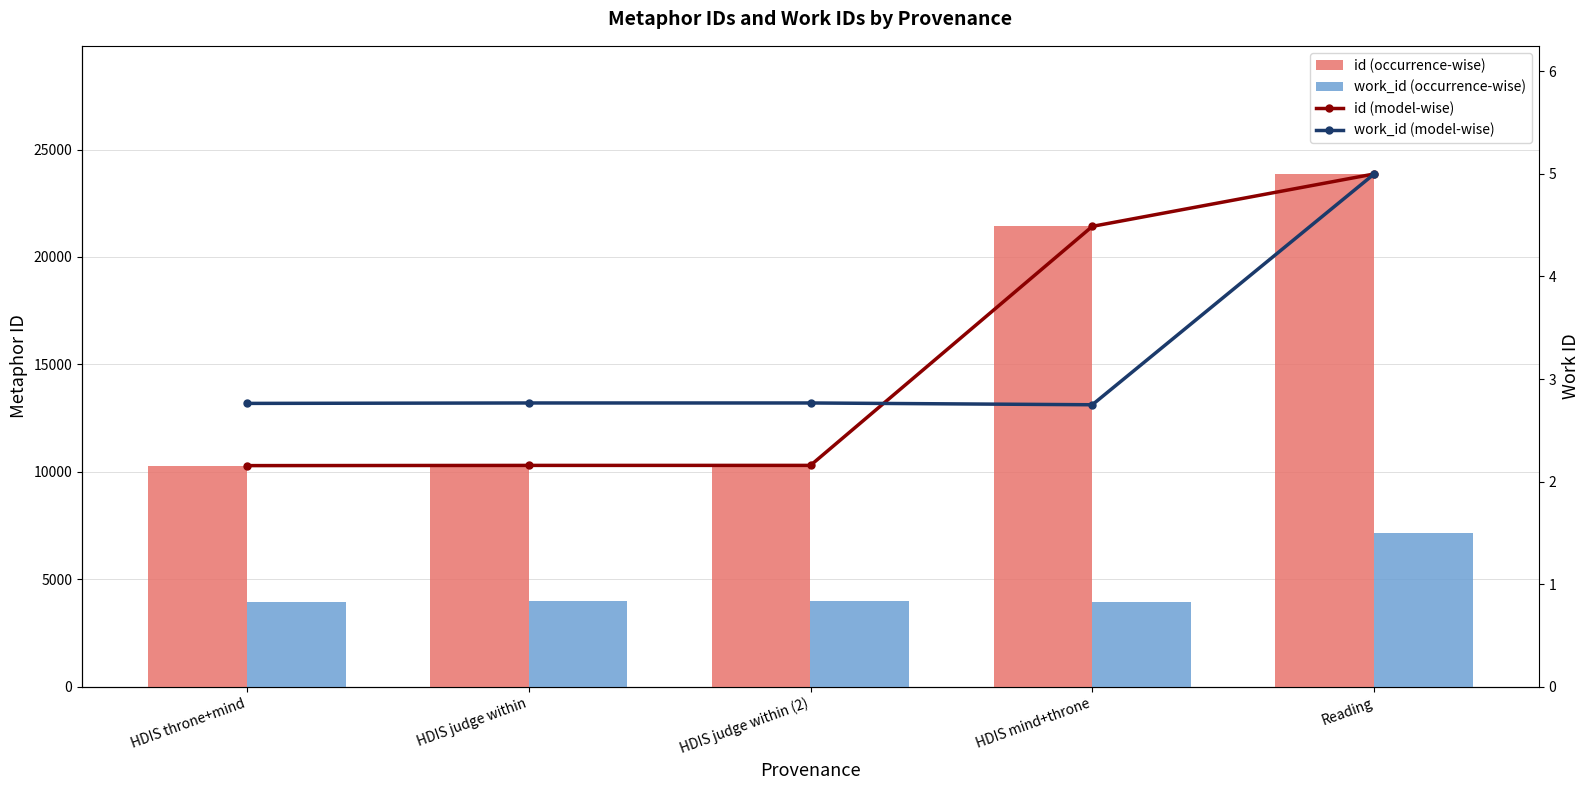

Reading right to left, list all the values displayed in this chart.

id (occurrence-wise): 23863.0	21424.0	10297.0	10296.0	10286.0
work_id (occurrence-wise): 7163.0	3938.0	3963.0	3963.0	3957.0
id (model-wise): 5.0	4.5	2.2	2.2	2.2
work_id (model-wise): 5.0	2.7	2.8	2.8	2.8